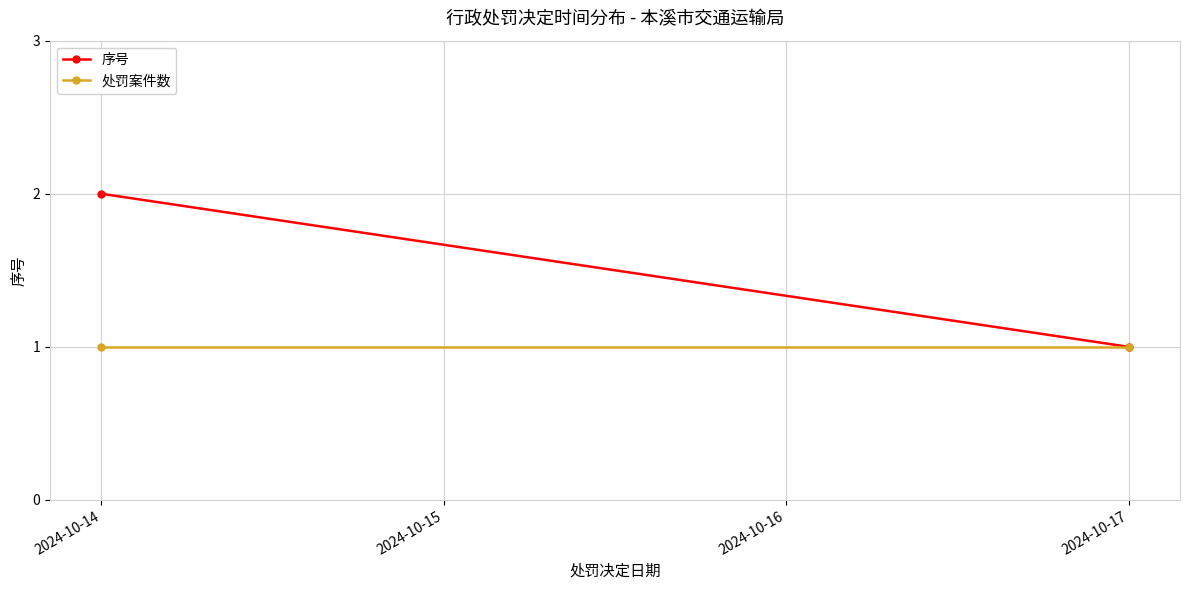

At how many categories does at least one series exceed 1?

1